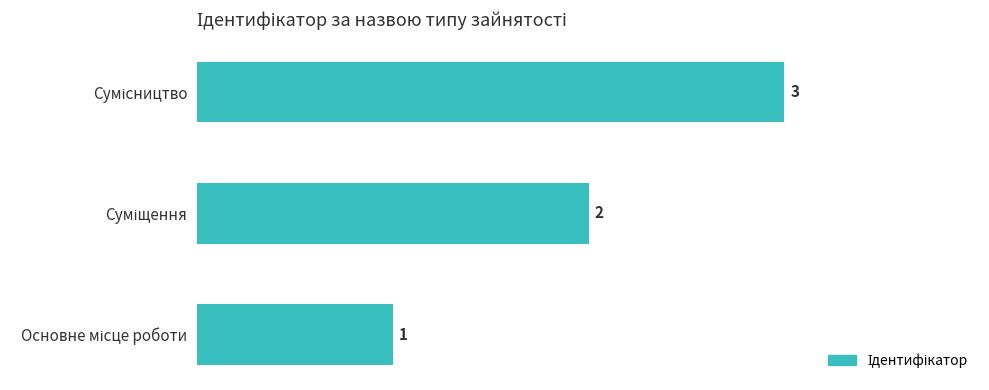

What is the sum of all values?

6